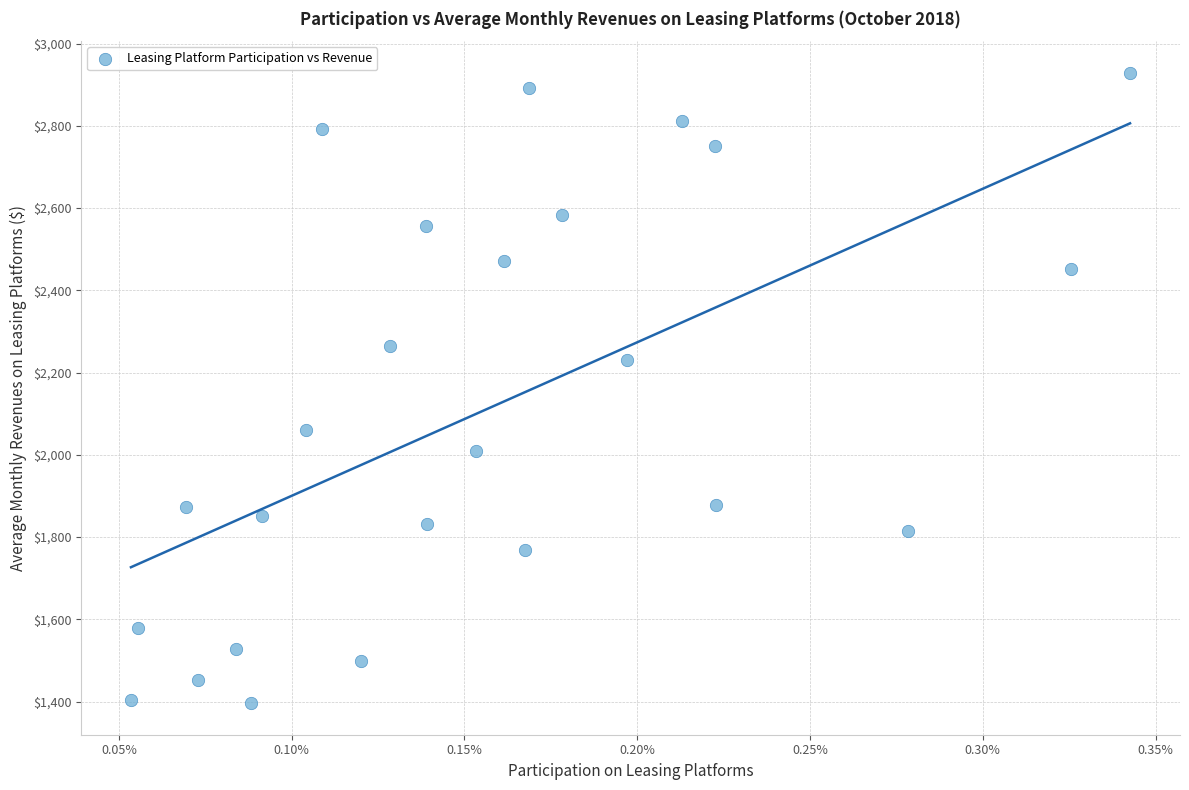

What is the range of Y values (max minus min)?

1532.9